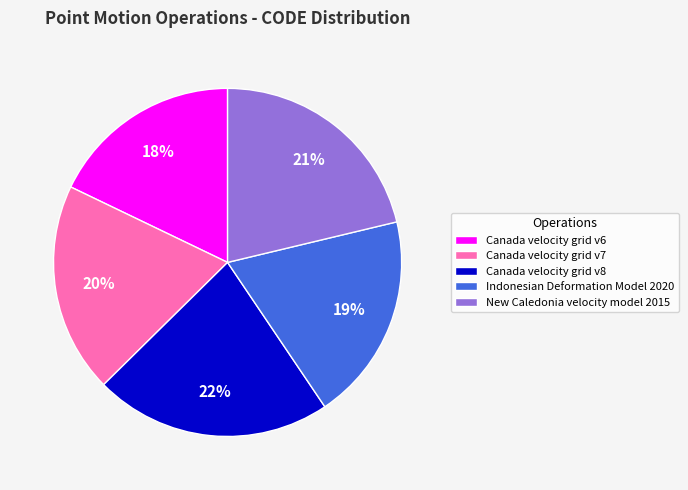

To the nearest percent, what percentage of the pie is Canada velocity grid v6?

18%